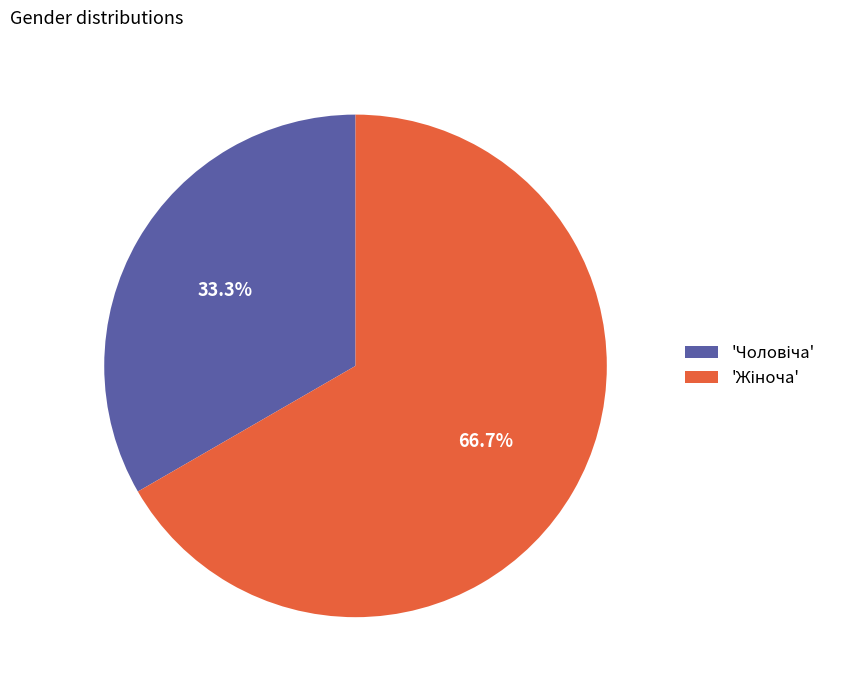

Does any single category account for the majority?

Yes